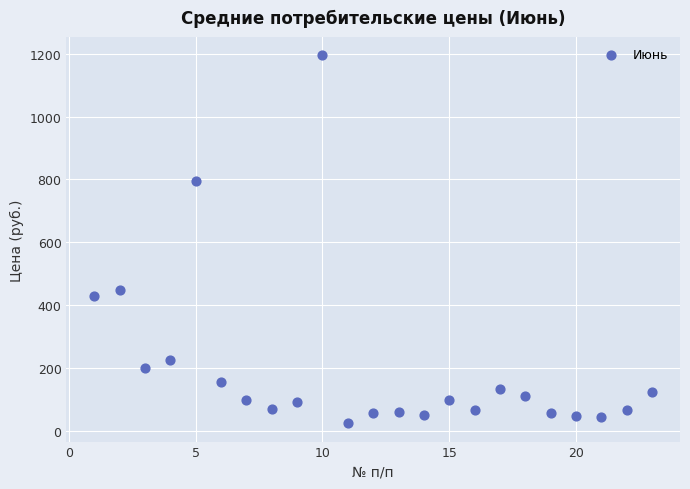

What is the range of Y values (max minus min)?

1171.4